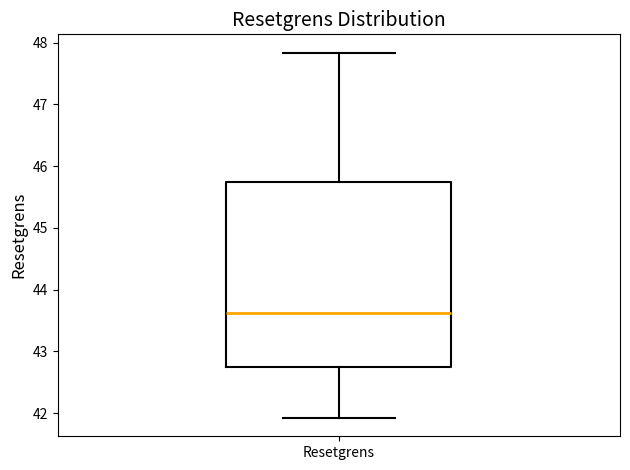

Read this box plot against the y-axis: the position of the median line, the range covered by the box, and the ends of both whiskers. The values are not printed on the chart, so give them approximately, as read against the axis.

median 43.6, box 42.8 to 45.7, whiskers 41.9 to 47.8